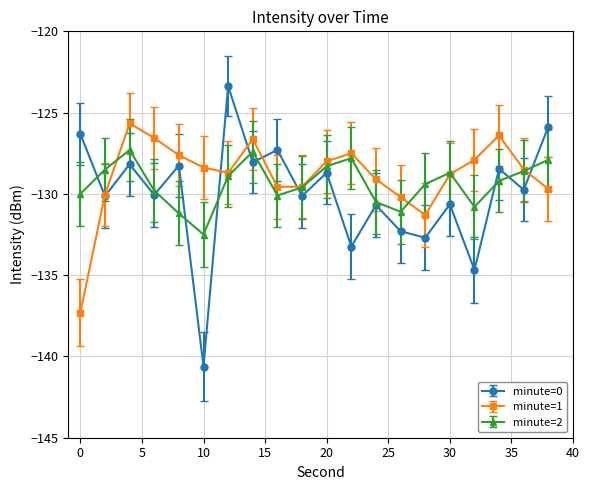

List the series in order of their peak value, highest first.

minute=0, minute=1, minute=2